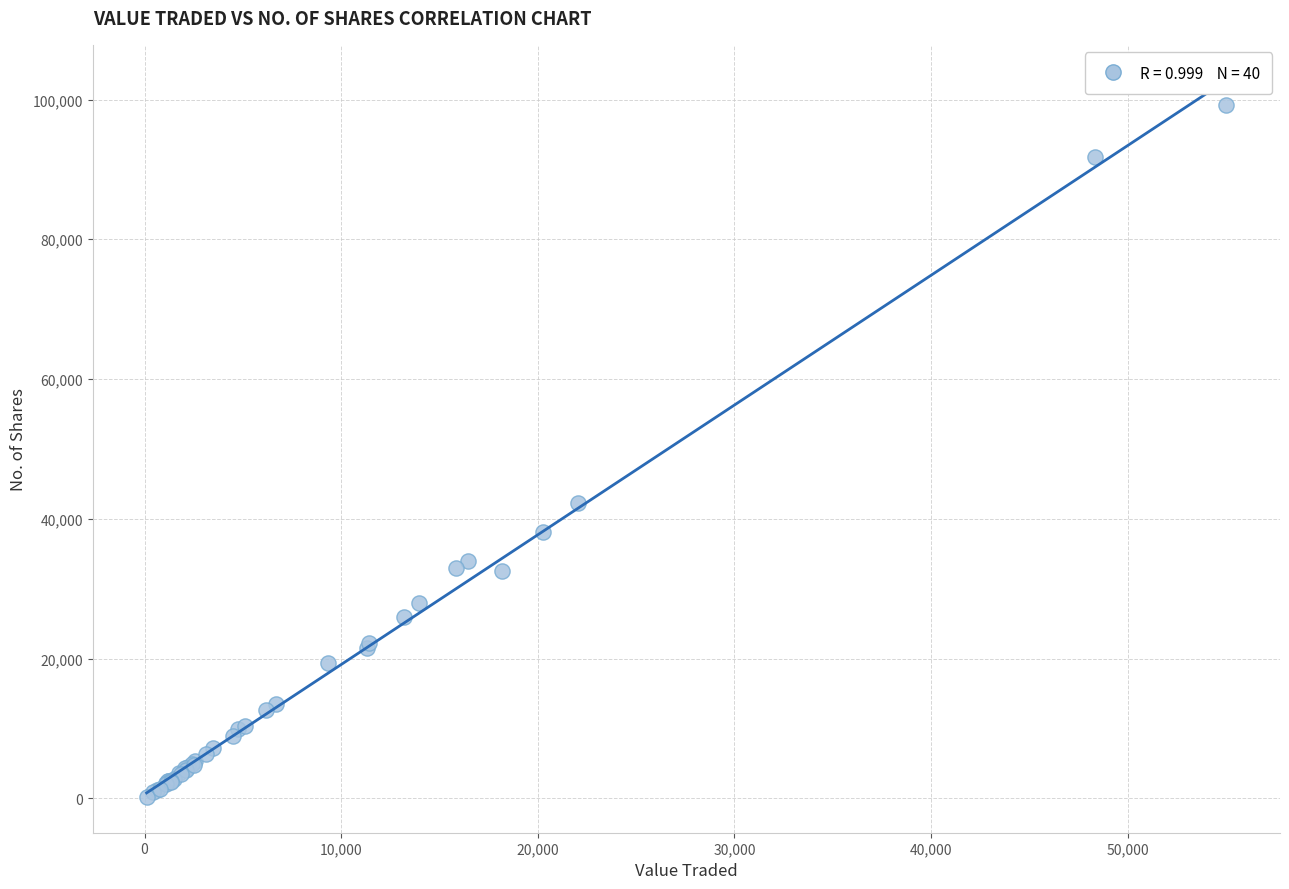

What Y value in the scatter plot is closest to 49733?

42204